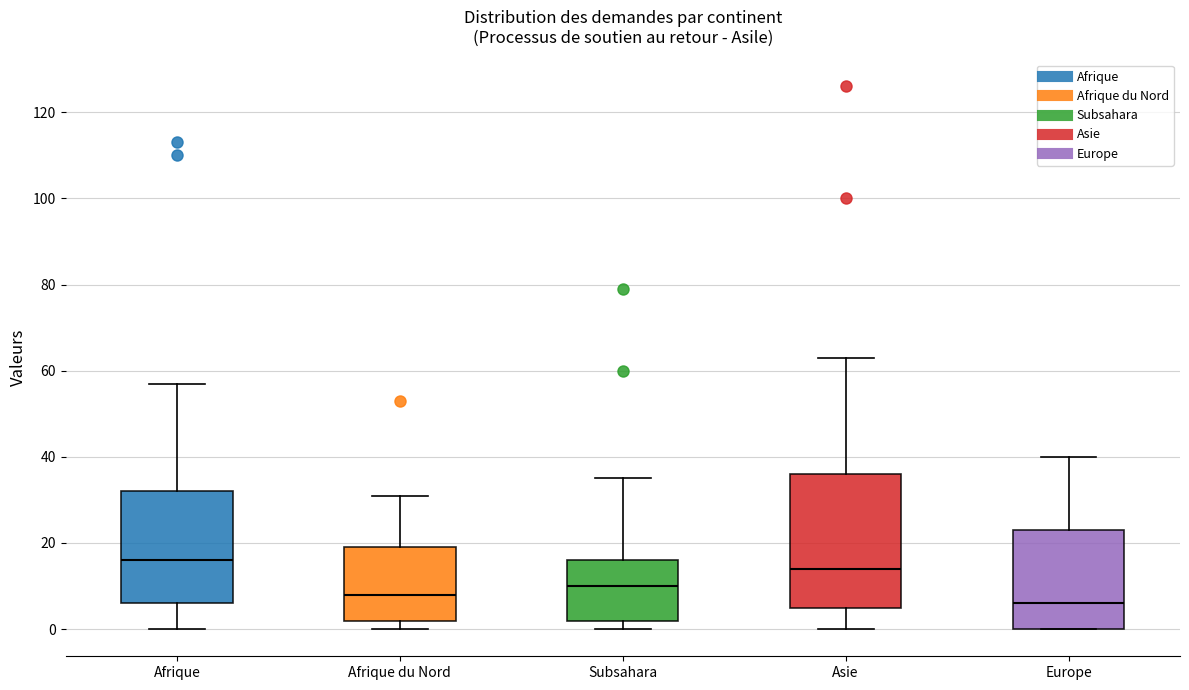

Which box is the tallest, from its lower edge to its upper edge?

Asie